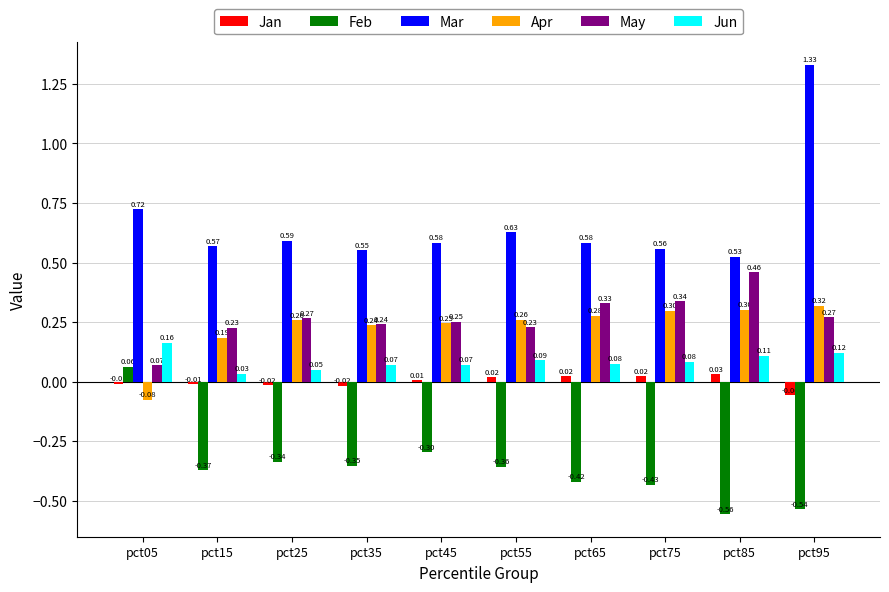

What is the sum of all Feb values?

-3.6